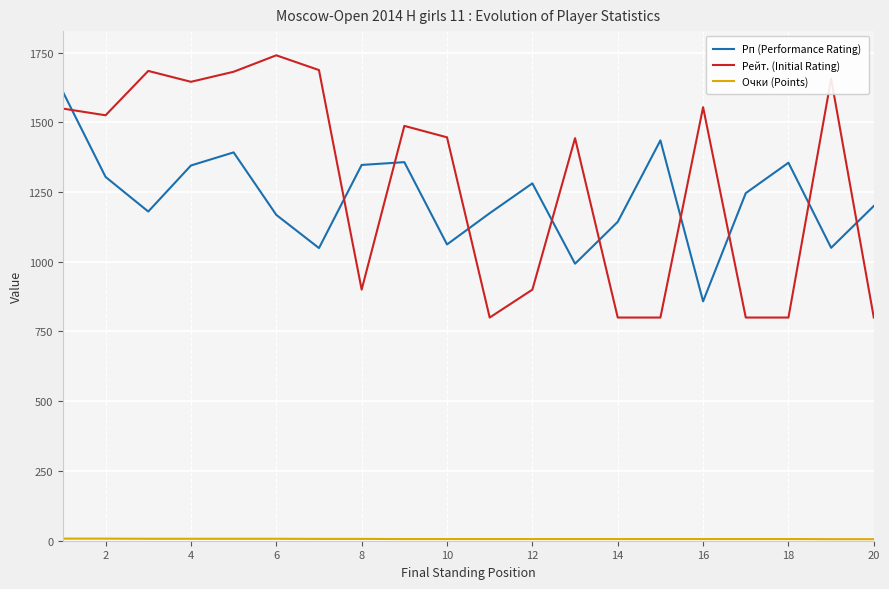

True or false: Рп (Performance Rating) and Рейт. (Initial Rating) intersect in this chart.

True